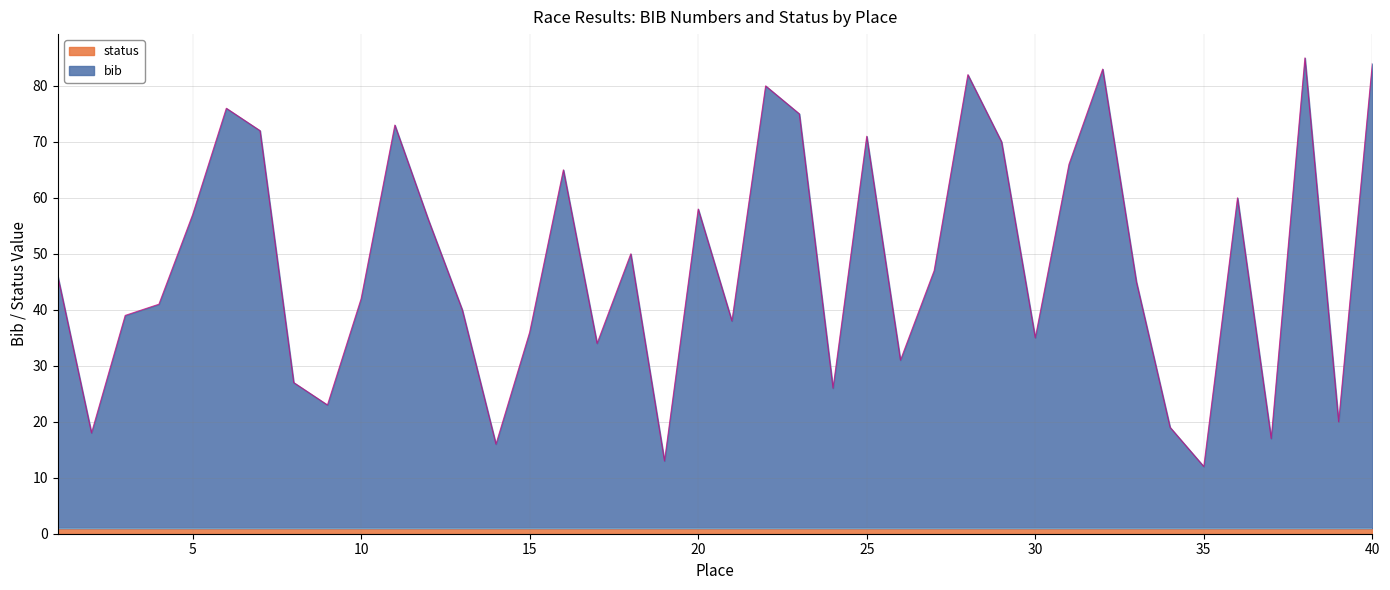

The chart shows a value of 20 at 17. True or false?

False